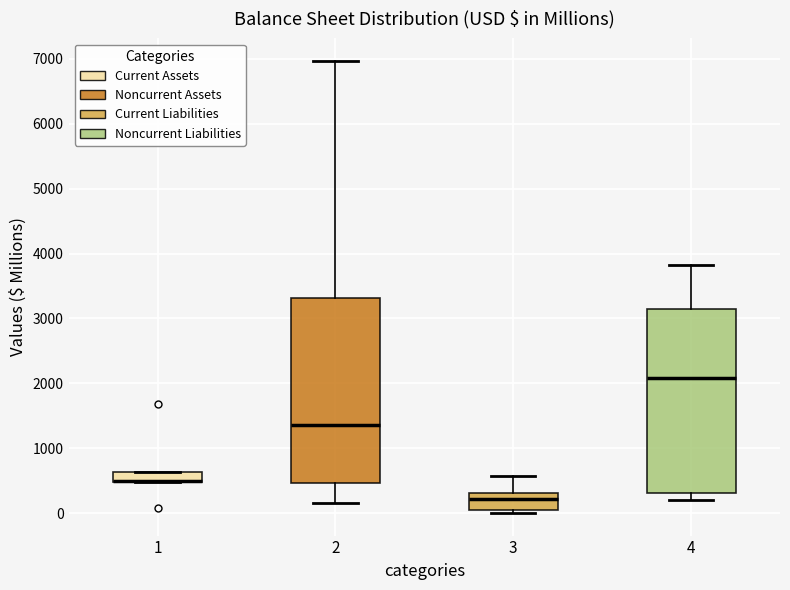

Reading left to right, transcribe this box plot: for each box, give where its median line is, the range the box spans, and where its two whiskers end, as read against the y-axis. The values are not printed on the chart, so give them approximately, as read against the axis.

1: median 500 (drawn on the box's lower edge), box 500 to 600, whiskers 500 to 600
2: median 1300, box 500 to 3300, whiskers 200 to 7000
3: median 200, box 100 to 300, whiskers 0 to 600
4: median 2100, box 300 to 3100, whiskers 200 to 3800